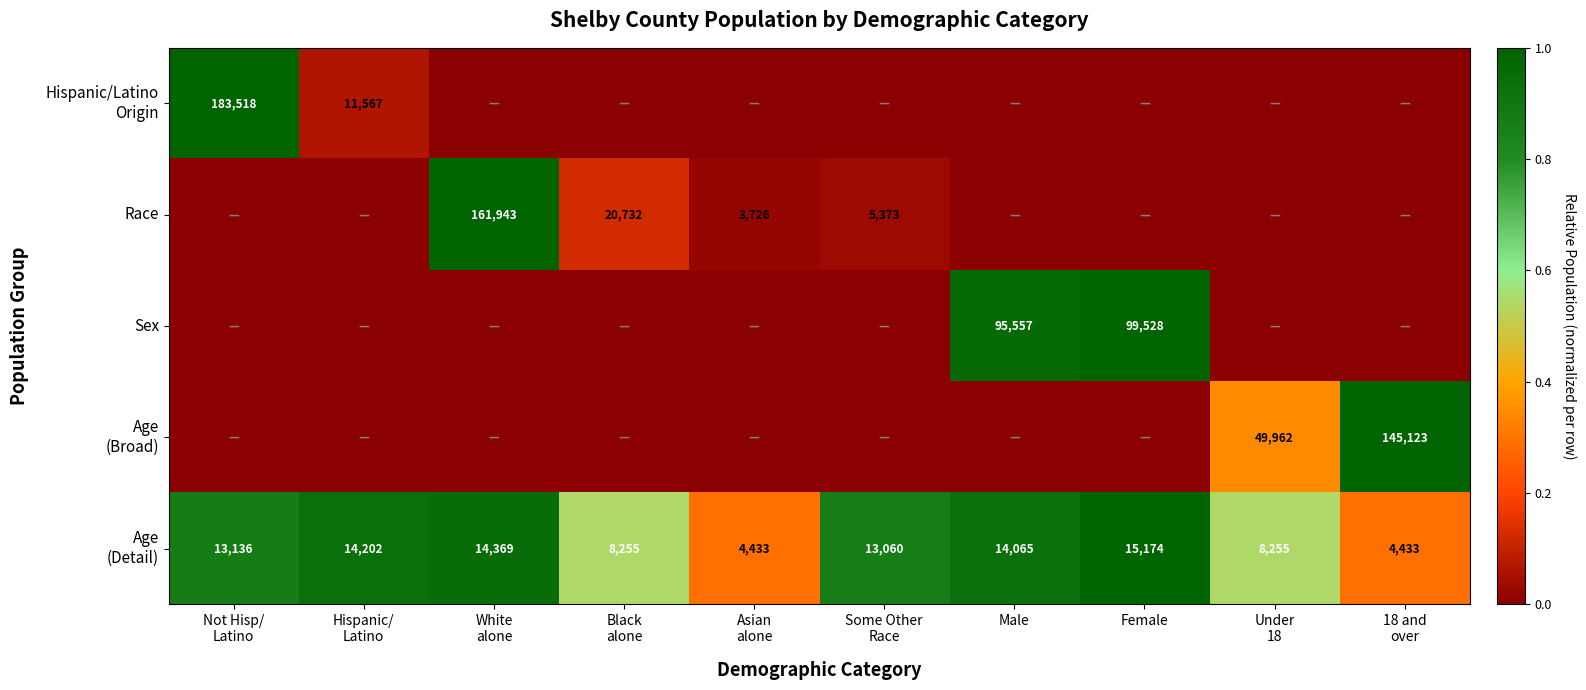

Between Not Hisp/ Latino and Under 18, which series saw the biggest shift?

Hispanic/Latino Origin